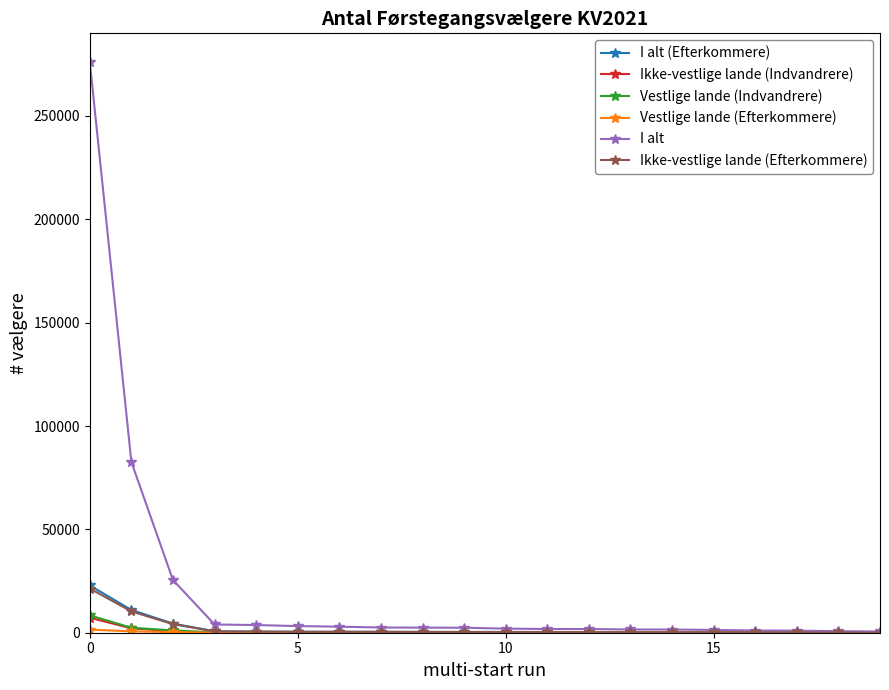

Which series has the widest spread of values?

I alt